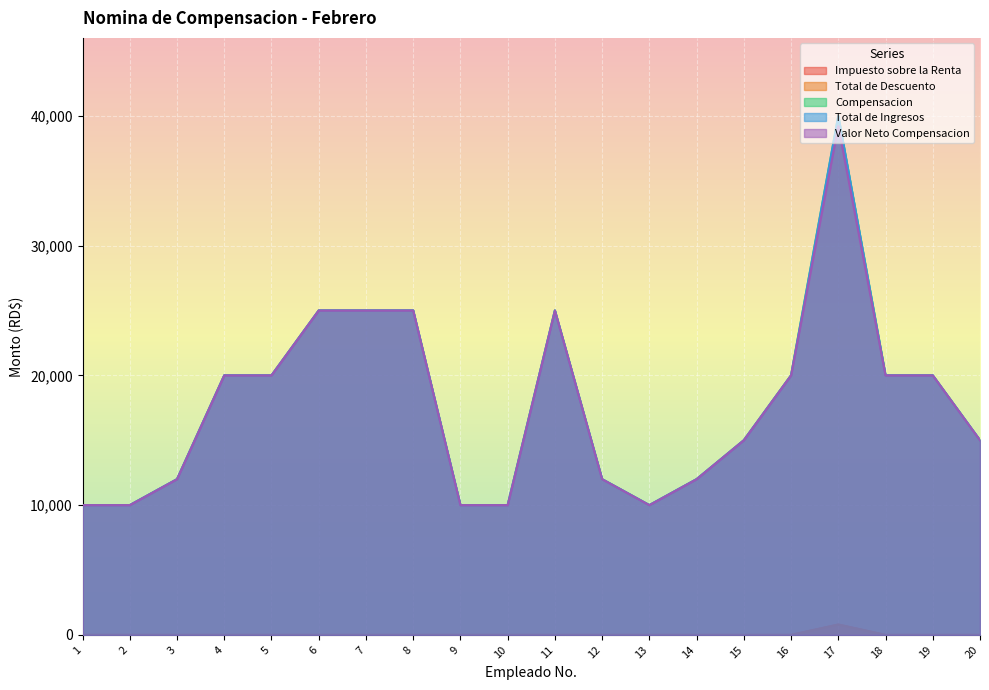

Which has a higher value, 12 or 19?

12